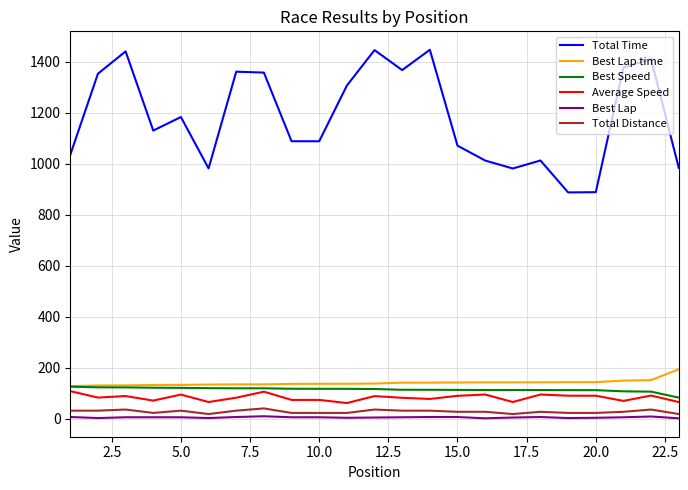

Which series has the largest total across all categories?

Total Time